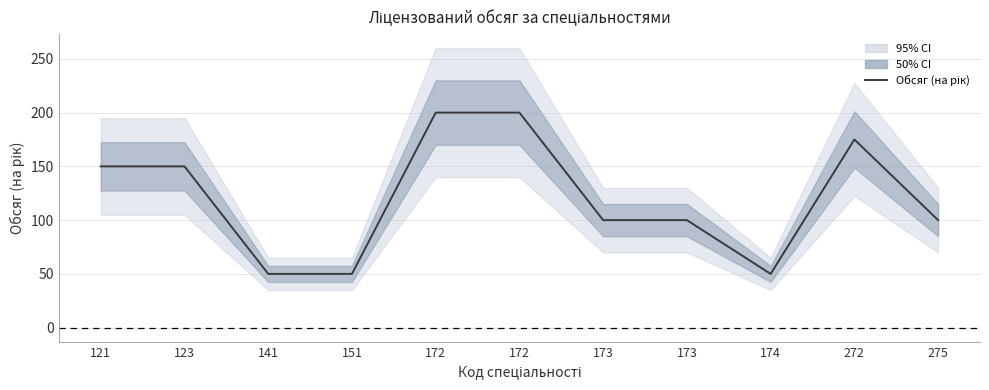

What is the smallest value displayed?

50